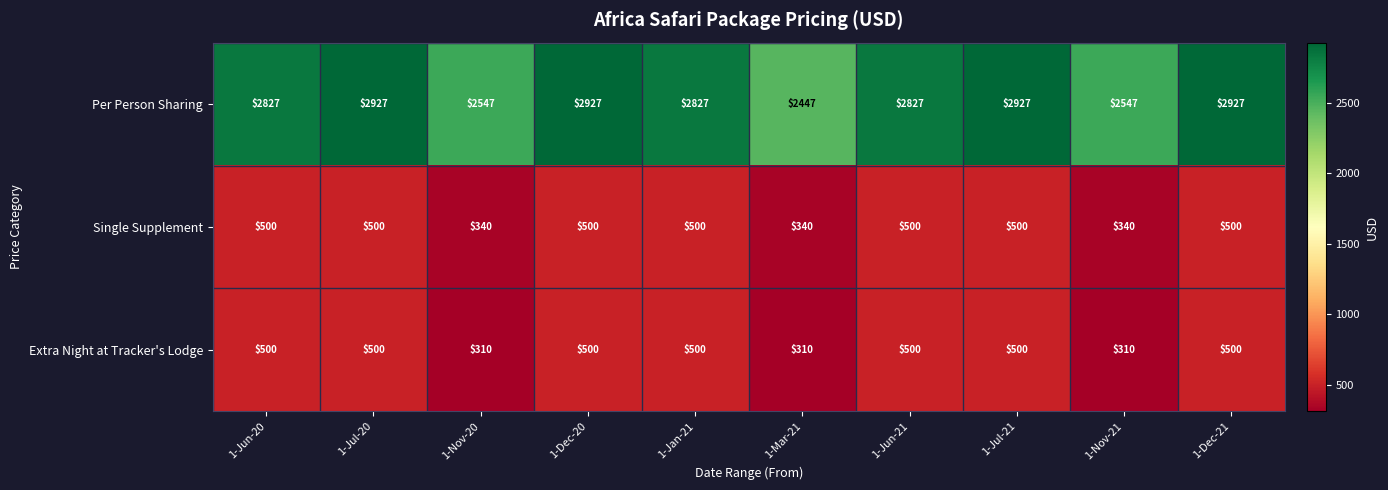

Which series has the largest total across all categories?

Per Person Sharing